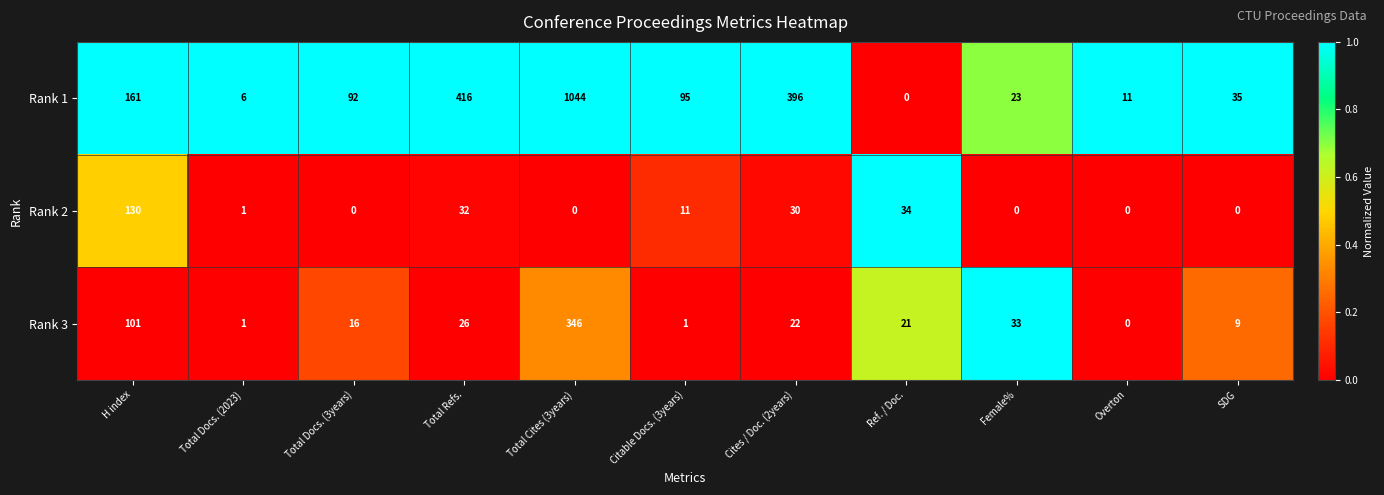

Which category has the highest value across all series?

Total Cites (3years)